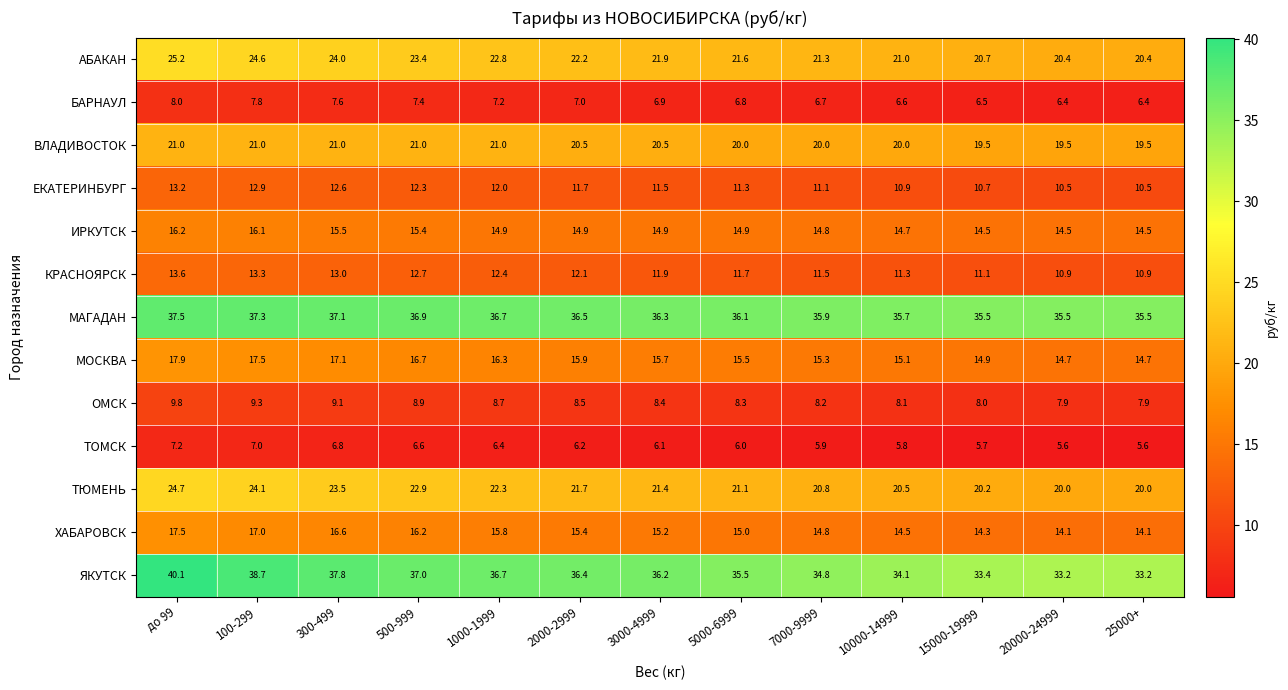

Where is БАРНАУЛ nearest to the value 7?

2000-2999